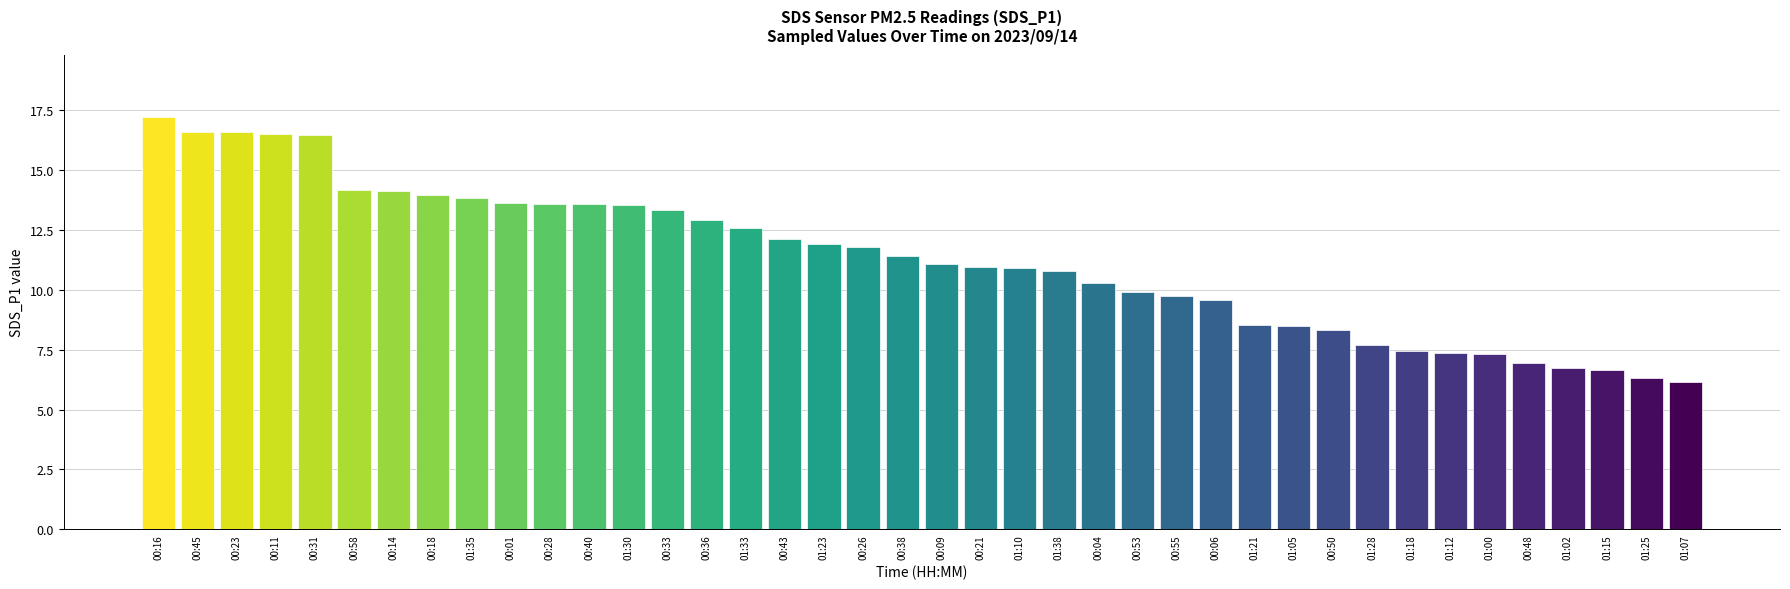

Is it true that the value at 00:33 is 22.3?

False